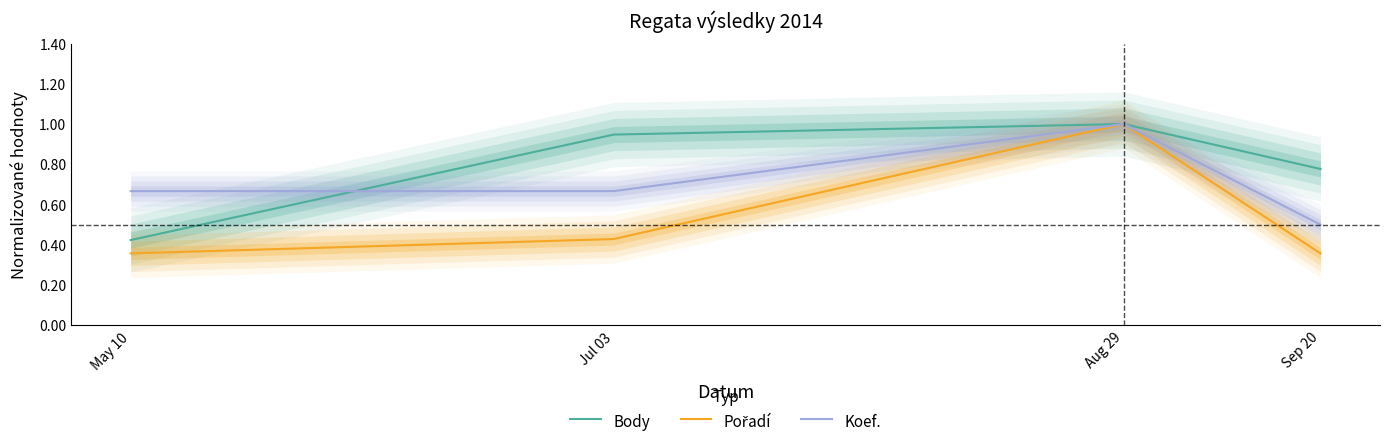

True or false: Body and Pořadí cross at least once.

False